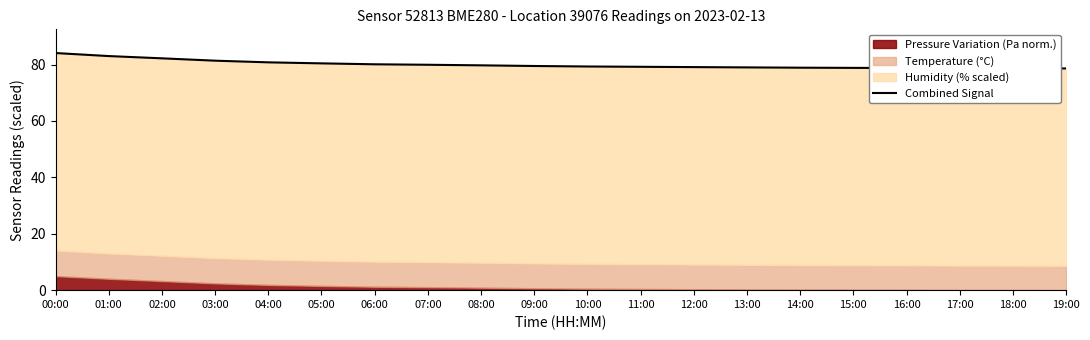

What is the change in value from 01:00 to 14:00?

-4.1